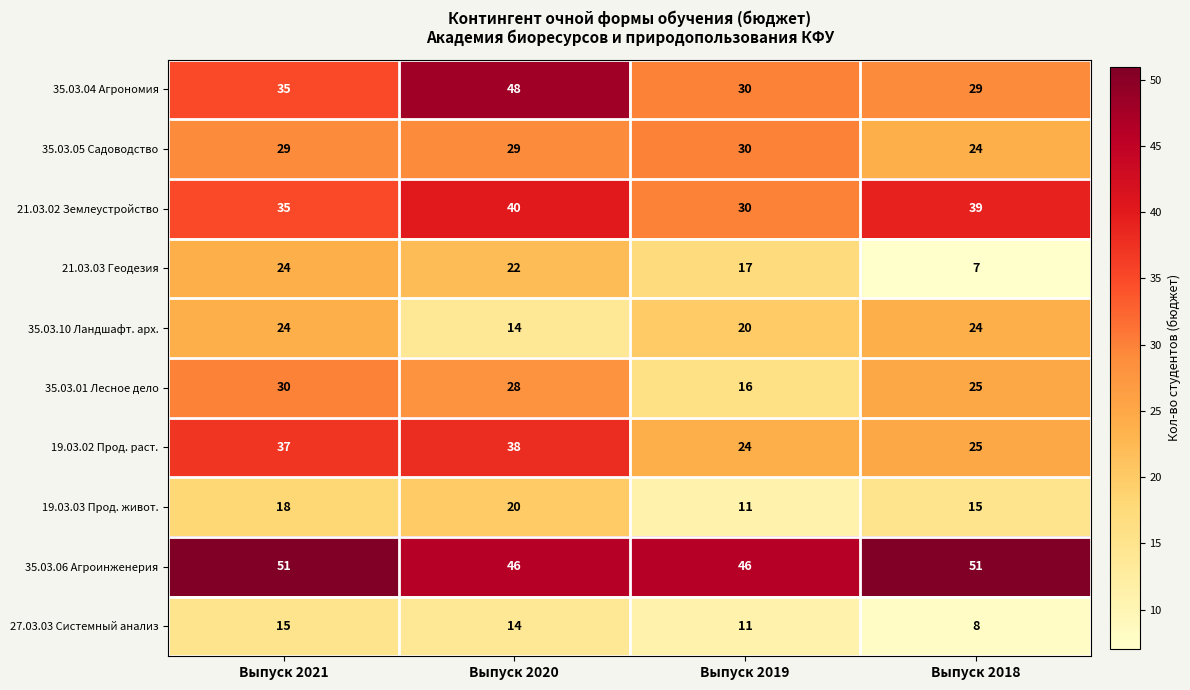

Which series has the largest range (max minus min)?

35.03.04 Агрономия